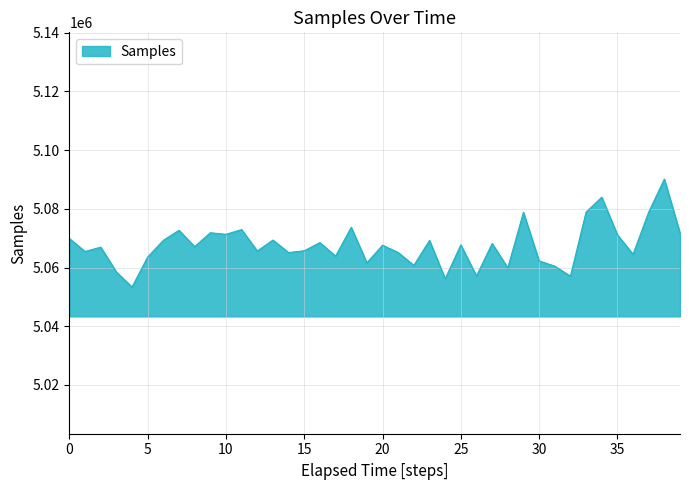

What is the difference between the maximum and minimum values?

36790